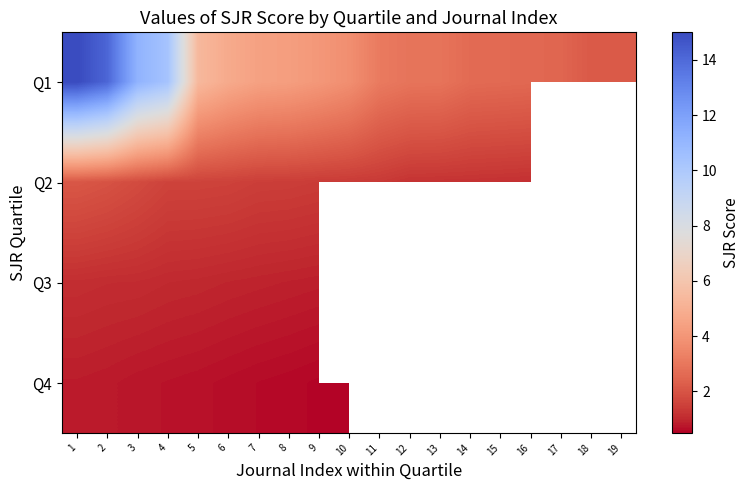

Rank the series by their maximum value, from lowest to highest.

Q4, Q3, Q2, Q1